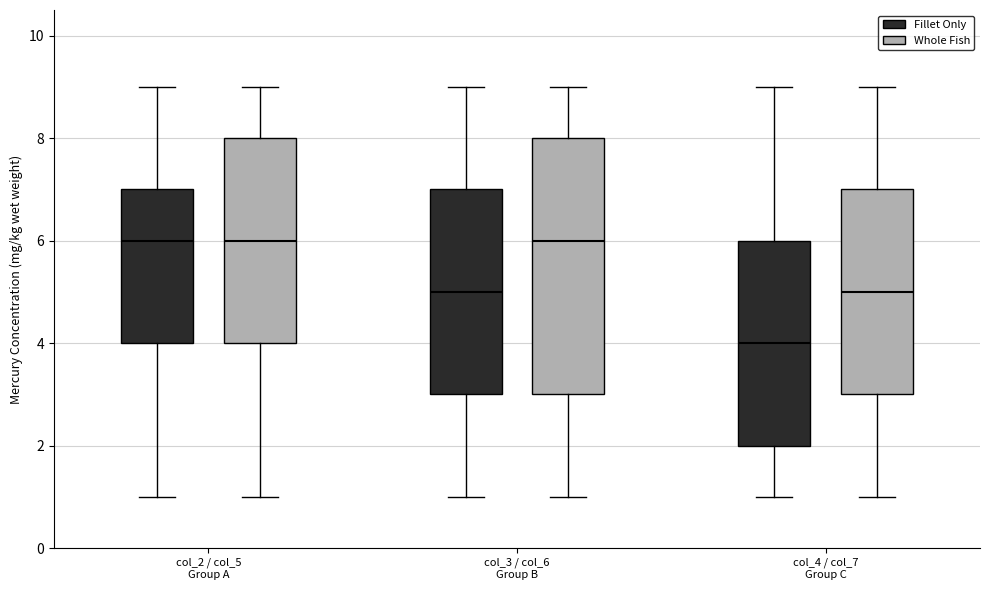

Where does the median line of the box for col_3 / col_6 Group B (Whole Fish) sit on the y-axis? The values are not printed on the chart, so give them approximately, as read against the axis.

6